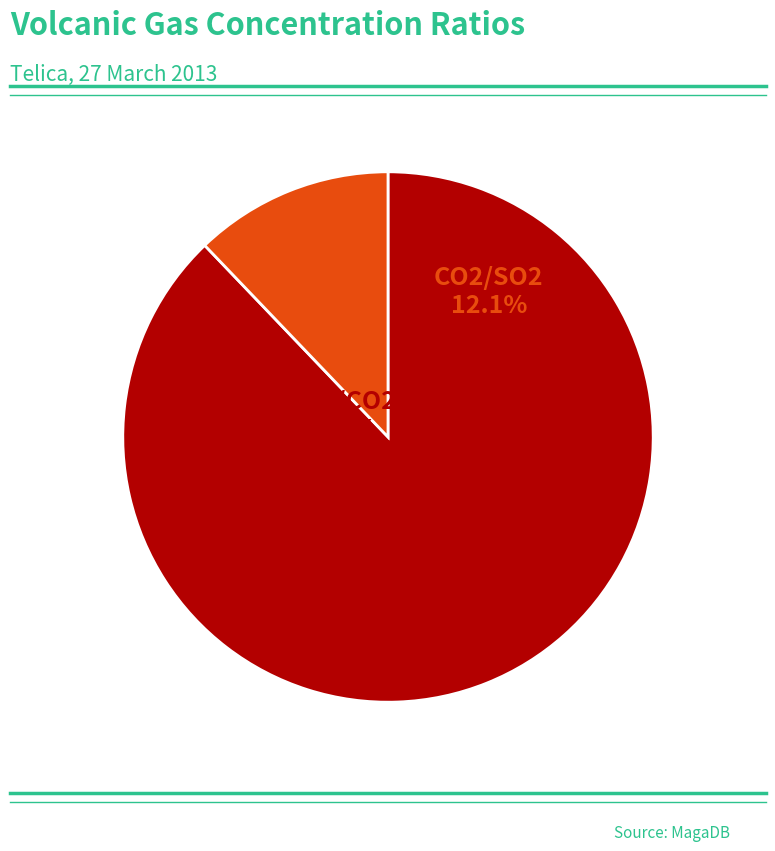

How many slices are in this pie chart?

2